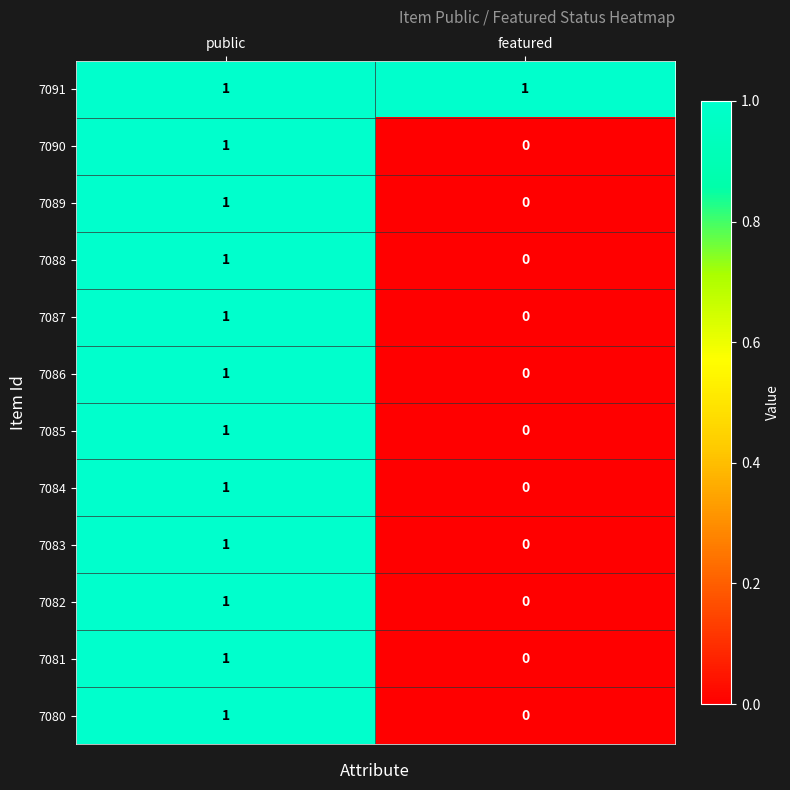

True or false: 7080 has a value of 1 at public.

True